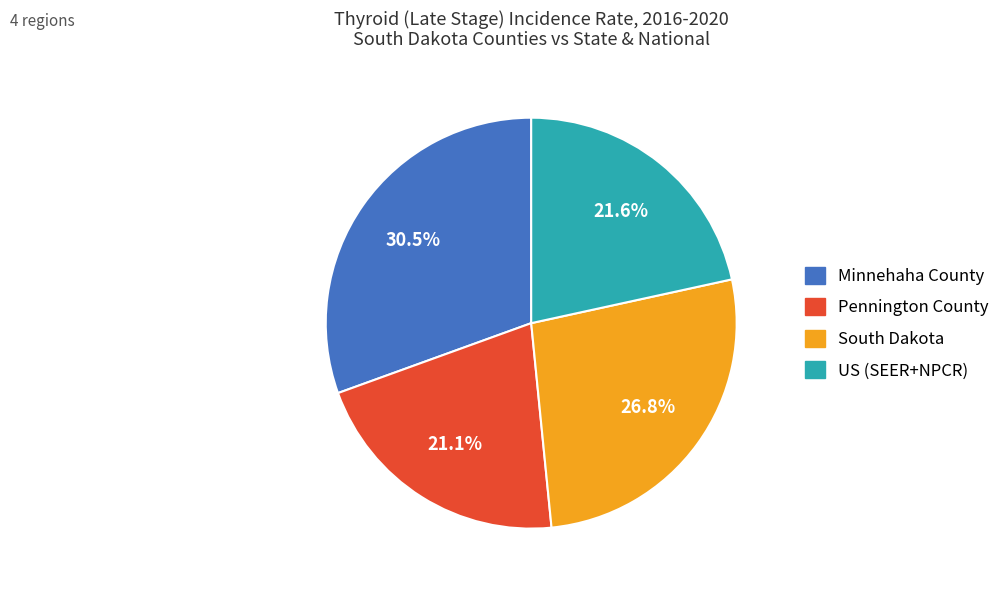

To the nearest percent, what portion does South Dakota represent?

27%